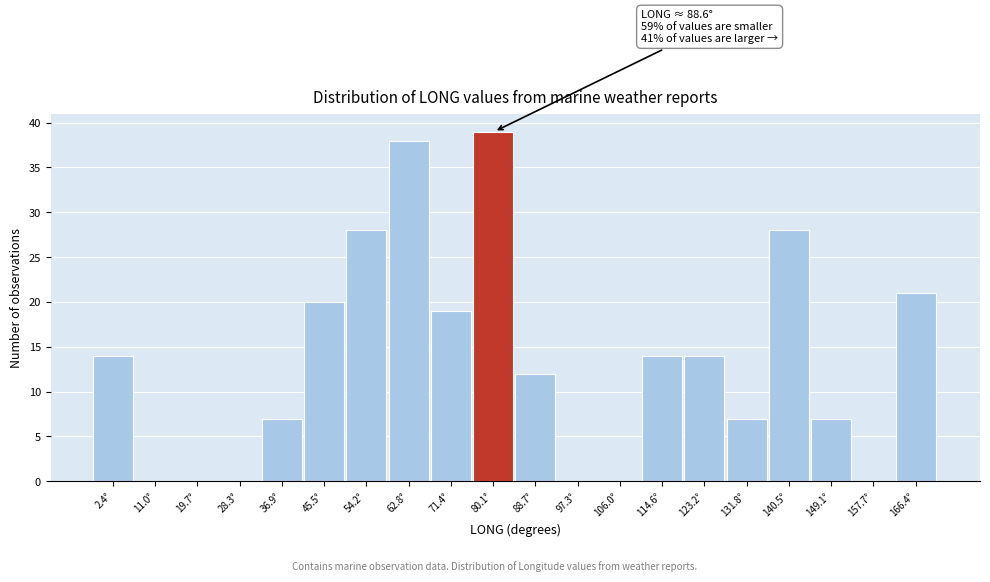

Reading left to right, transcribe all the data shown in this chart.

2.4°=14	11.0°=0	19.7°=0	28.3°=0	36.9°=7	45.5°=20	54.2°=28	62.8°=38	71.4°=19	80.1°=39	88.7°=12	97.3°=0	106.0°=0	114.6°=14	123.2°=14	131.8°=7	140.5°=28	149.1°=7	157.7°=0	166.4°=21